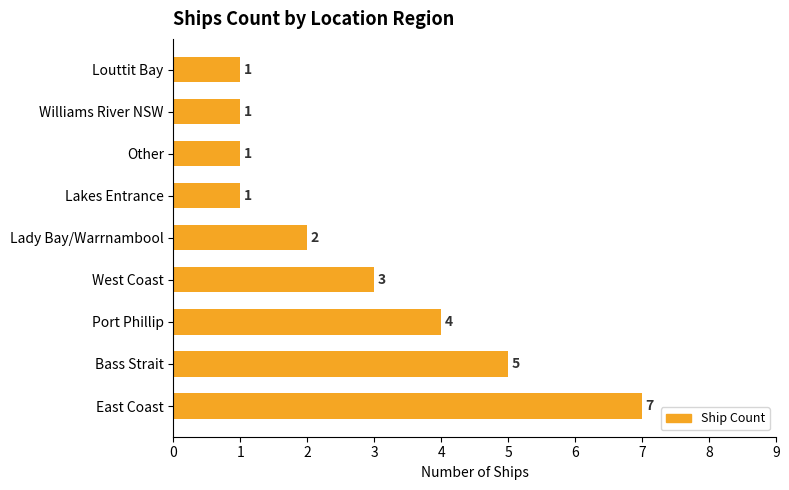

Between Williams River NSW and Bass Strait, which is larger?

Bass Strait